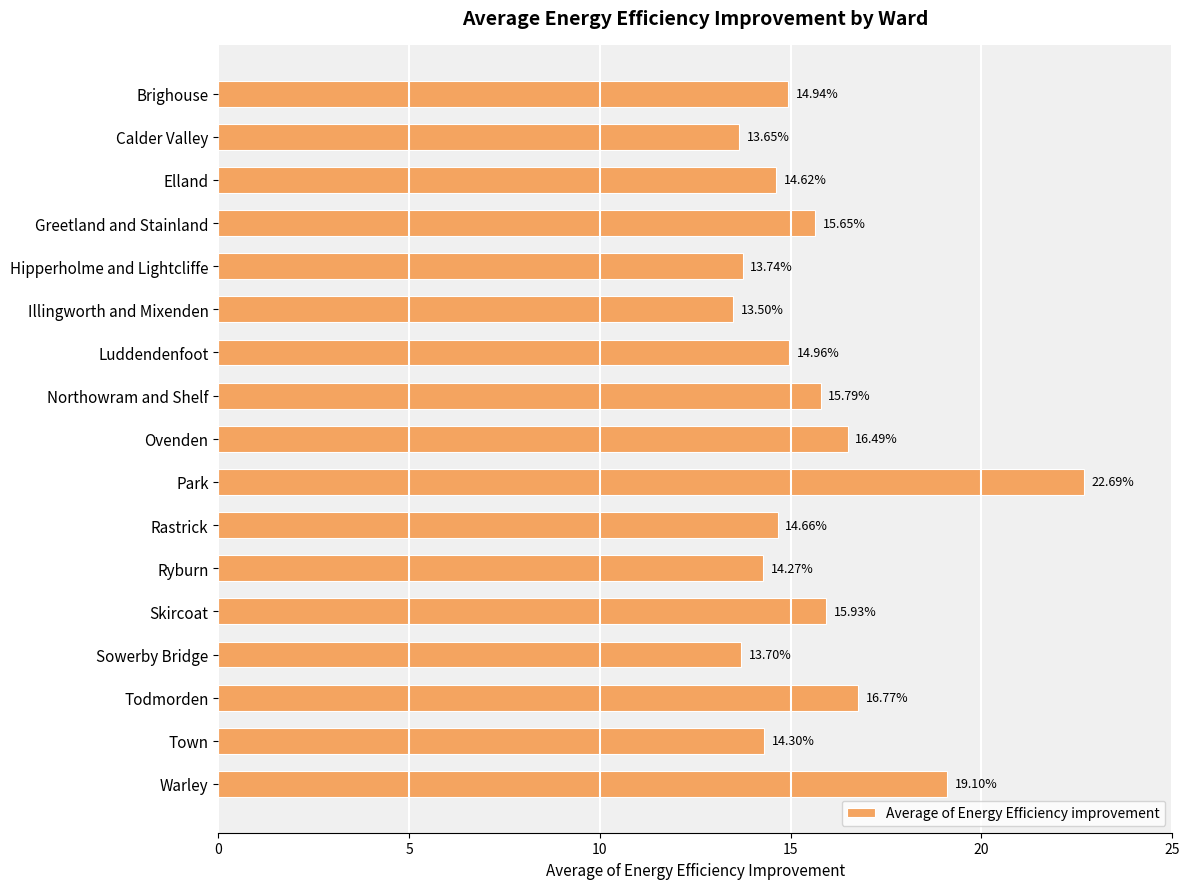

At which label is the value closest to 18?

Warley